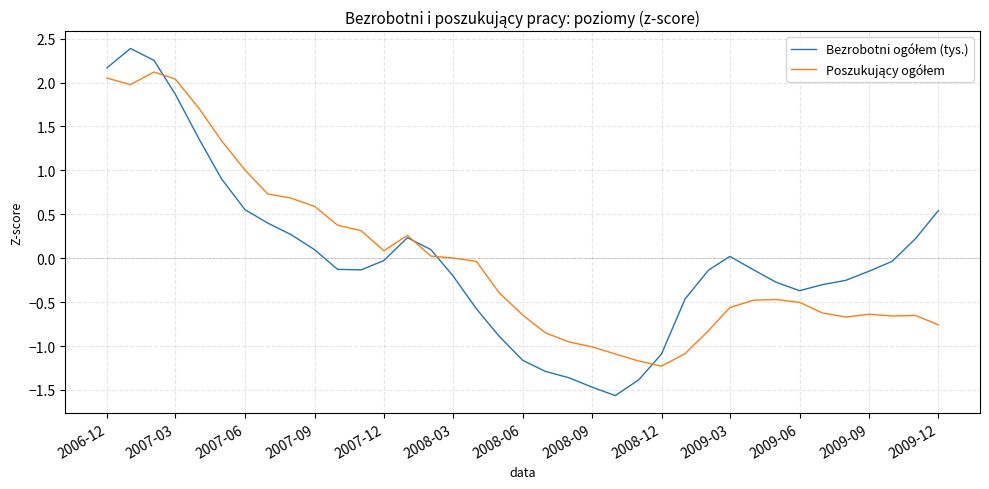

What is the maximum value shown in the chart?

2.4